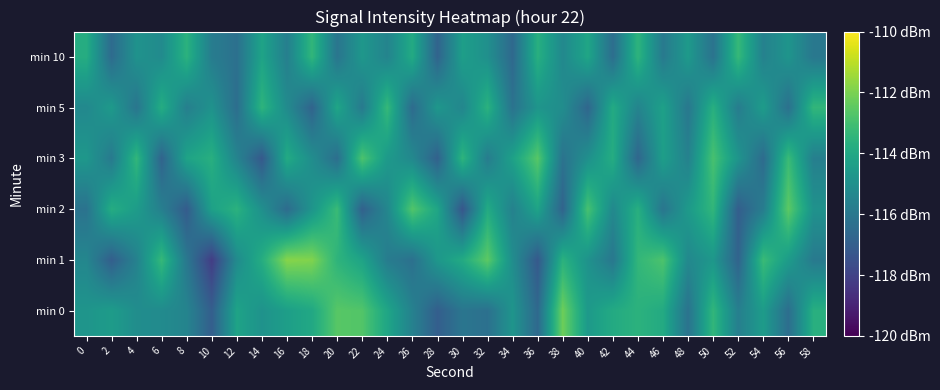

Reading right to left, transcribe all the data shown in this chart.

min 0: 58=-113.7	56=-116.4	54=-114.5	52=-115.7	50=-113.4	48=-116.2	46=-113.9	44=-113.6	42=-113.9	40=-114.6	38=-112.2	36=-116.6	34=-114.8	32=-116.3	30=-116.1	28=-117.0	26=-115.6	24=-114.1	22=-112.7	20=-112.6	18=-114.0	16=-114.4	14=-114.9	12=-114.2	10=-117.0	8=-115.5	6=-115.2	4=-115.1	2=-114.5	0=-114.8
min 1: 58=-115.9	56=-114.5	54=-113.2	52=-116.8	50=-114.7	48=-115.3	46=-112.8	44=-113.4	42=-116.0	40=-114.9	38=-113.6	36=-117.2	34=-115.1	32=-112.5	30=-113.9	28=-114.7	26=-116.3	24=-115.8	22=-114.2	20=-113.5	18=-111.9	16=-111.8	14=-113.8	12=-115.2	10=-118.2	8=-116.0	6=-113.3	4=-115.6	2=-117.0	0=-115.4
min 2: 58=-114.9	56=-112.5	54=-115.8	52=-117.0	50=-113.4	48=-114.6	46=-116.1	44=-113.7	42=-115.3	40=-112.9	38=-116.8	36=-114.2	34=-115.6	32=-113.9	30=-117.3	28=-114.1	26=-112.7	24=-115.4	22=-116.9	20=-113.2	18=-114.8	16=-116.5	14=-115.0	12=-113.6	10=-114.3	8=-117.1	6=-115.7	4=-114.5	2=-113.8	0=-116.2
min 3: 58=-115.7	56=-113.2	54=-116.5	52=-114.8	50=-112.9	48=-115.6	46=-114.4	44=-116.7	42=-113.8	40=-115.0	38=-116.2	36=-112.6	34=-114.3	32=-115.8	30=-113.5	28=-116.9	26=-115.3	24=-114.6	22=-112.8	20=-116.4	18=-115.1	16=-113.9	14=-117.2	12=-115.5	10=-113.7	8=-114.2	6=-116.8	4=-113.4	2=-115.9	0=-114.7
min 5: 58=-113.4	56=-116.3	54=-114.5	52=-115.8	50=-113.7	48=-116.0	46=-114.3	44=-115.5	42=-113.9	40=-116.7	38=-115.1	36=-114.8	34=-116.2	32=-113.6	30=-115.4	28=-114.7	26=-116.5	24=-113.3	22=-115.9	20=-114.1	18=-116.8	16=-115.2	14=-113.5	12=-116.4	10=-114.9	8=-115.7	6=-113.8	4=-116.1	2=-114.6	0=-115.3
min 10: 58=-116.0	56=-114.8	54=-115.6	52=-113.3	50=-116.2	48=-114.6	46=-115.9	44=-113.5	42=-116.4	40=-114.1	38=-115.3	36=-113.7	34=-116.6	32=-115.0	30=-114.4	28=-116.8	26=-113.9	24=-115.5	22=-114.7	20=-116.1	18=-113.4	16=-115.7	14=-114.2	12=-116.3	10=-115.8	8=-113.6	6=-115.2	4=-114.9	2=-116.5	0=-113.8